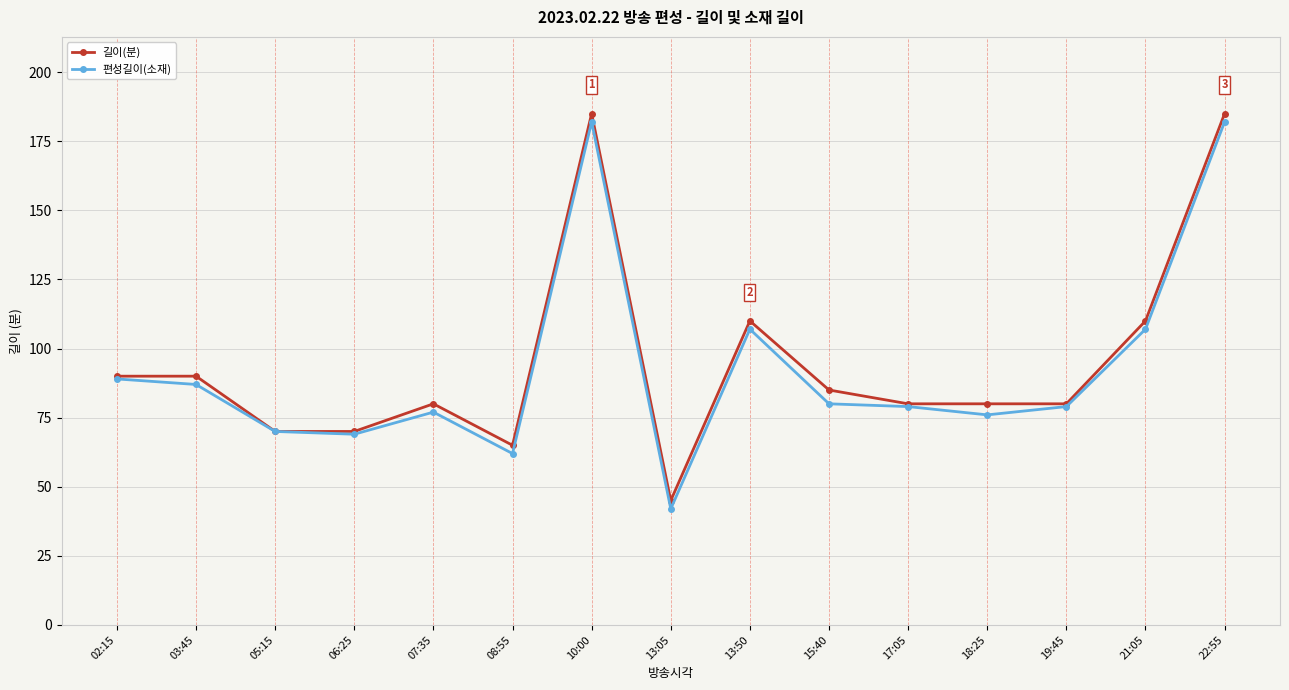

Rank the series by their maximum value, from lowest to highest.

편성길이(소재), 길이(분)